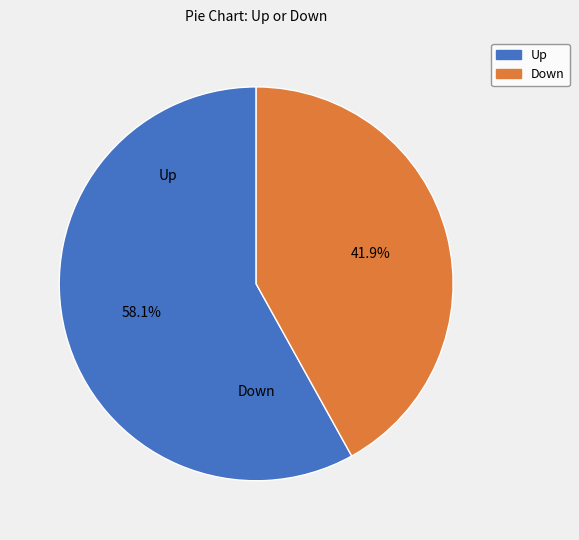

Rank the categories by value from lowest to highest.

Down, Up